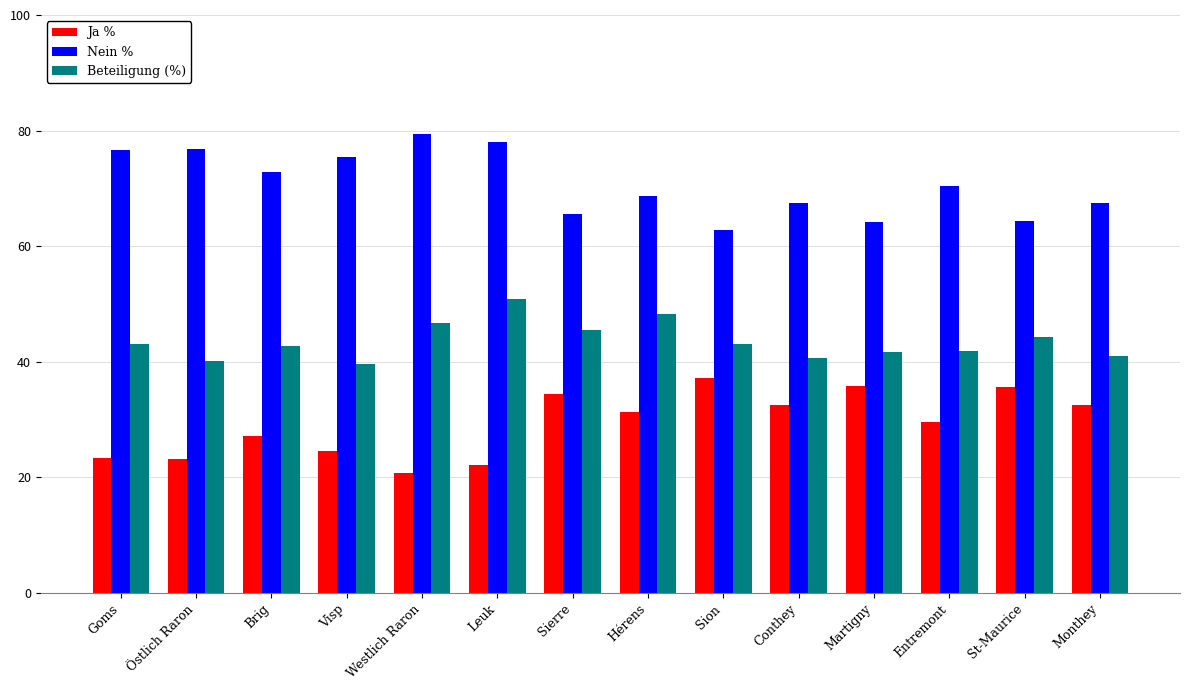

The value of Ja % at Monthey is 11.8. True or false?

False